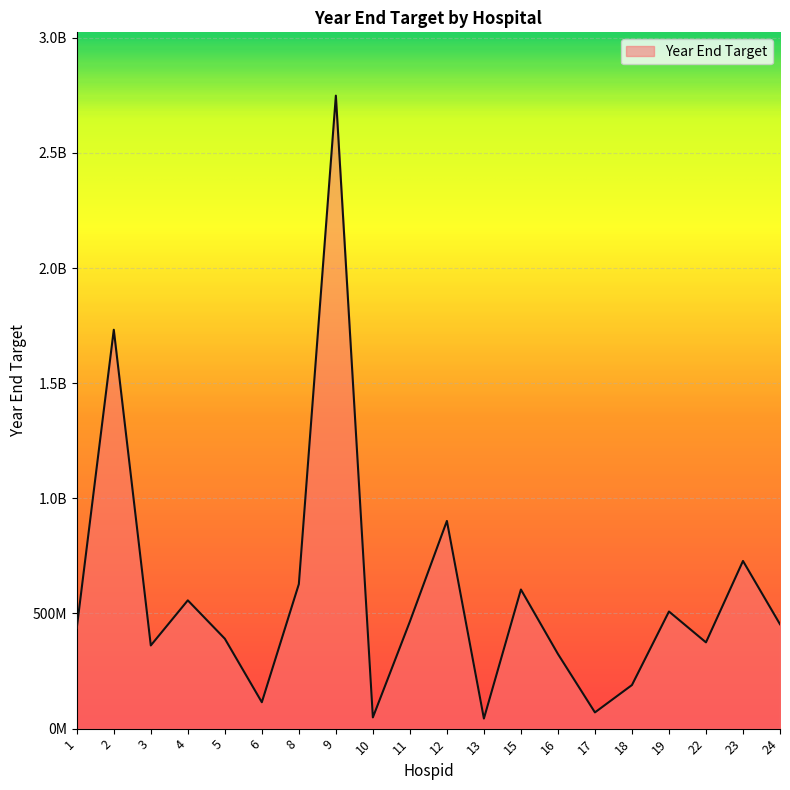

What is the ratio of the value at 2 to the value at 3?

4.8